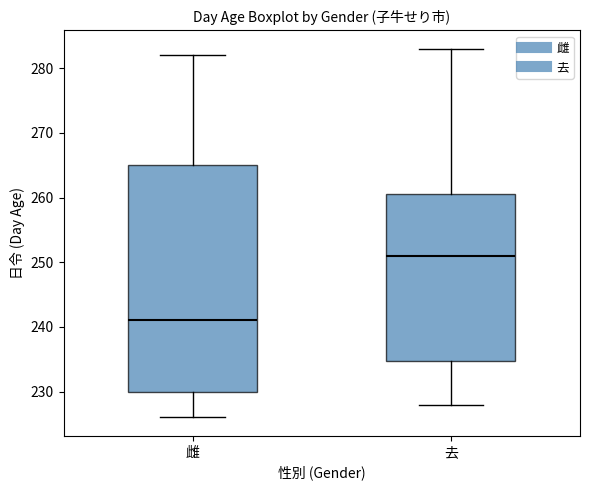

Reading left to right, read every box against the y-axis: the position of its median line, the range the box covers, and the ends of its whiskers. The values are not printed on the chart, so give them approximately, as read against the axis.

雌: median 241, box 230 to 265, whiskers 226 to 282
去: median 251, box 235 to 261, whiskers 228 to 283